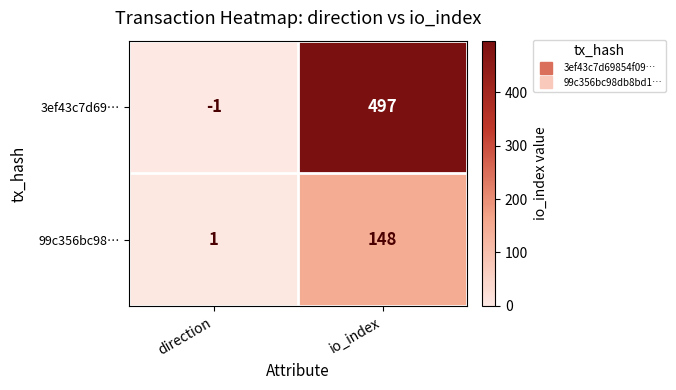

What is the difference between the maximum and minimum values in the 99c356bc98… series?

147